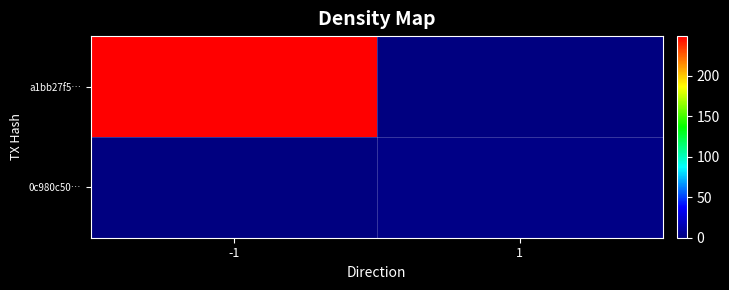

How many series are shown in this chart?

2